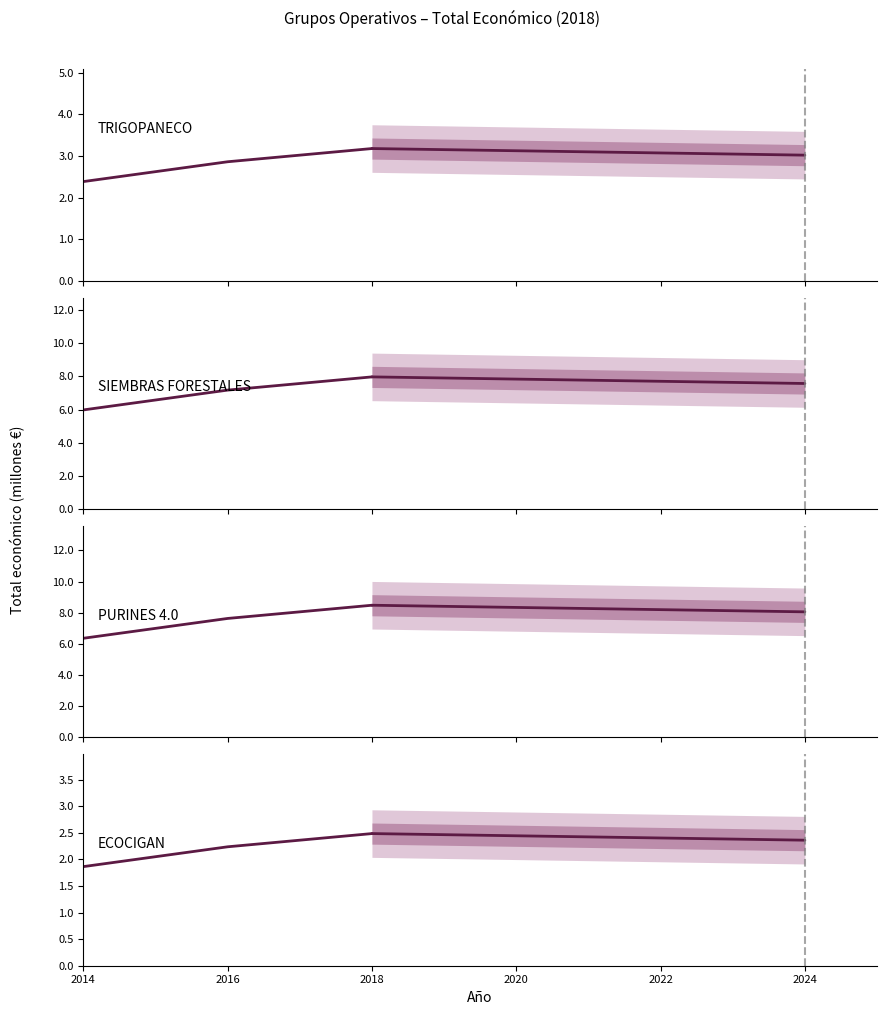

At 2018, list the series in order from smallest to largest.

ECOCIGAN, TRIGOPANECO, SIEMBRAS FORESTALES, PURINES 4.0